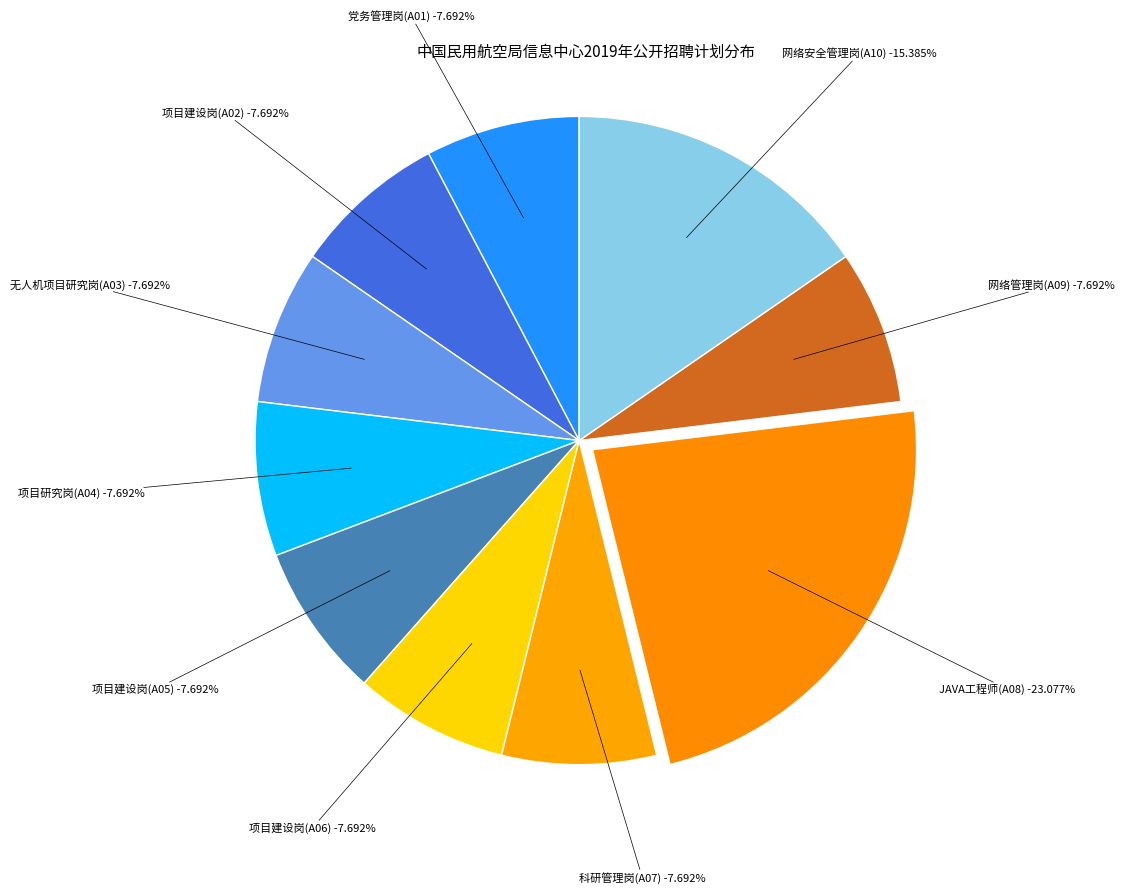

To the nearest percent, what is the difference between the largest and smallest slice percentages?

15%